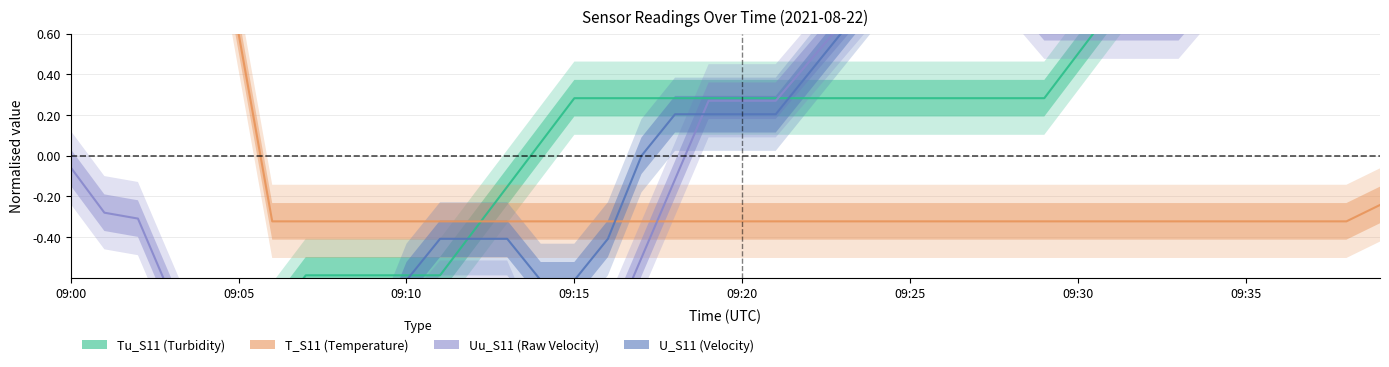

Which category has the lowest value across all series?

09:10